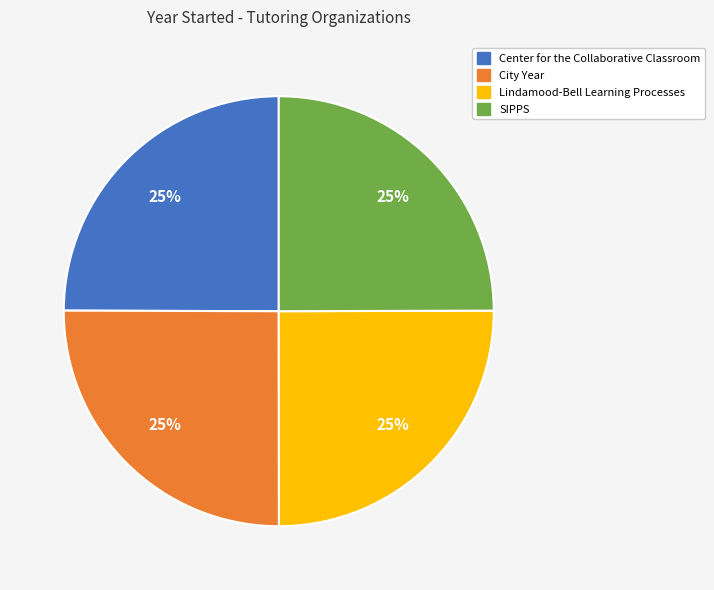

The Lindamood-Bell Learning Processes slice represents 25% of the pie. True or false?

True